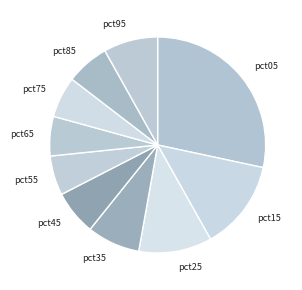

How many slices are in this pie chart?

10